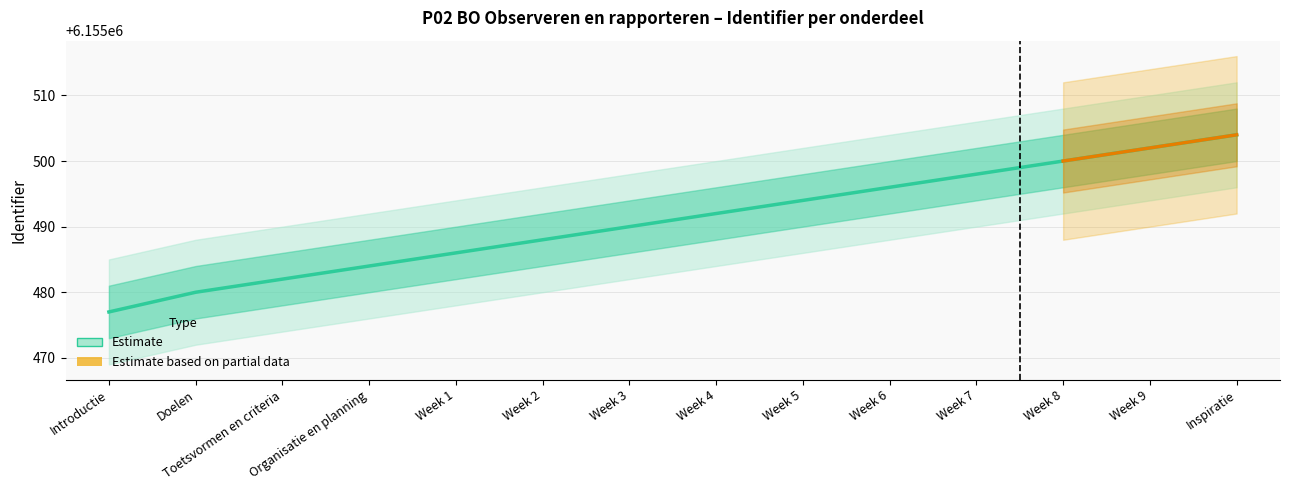

What is the sum of the values at Week 1 and Week 4?

12310978